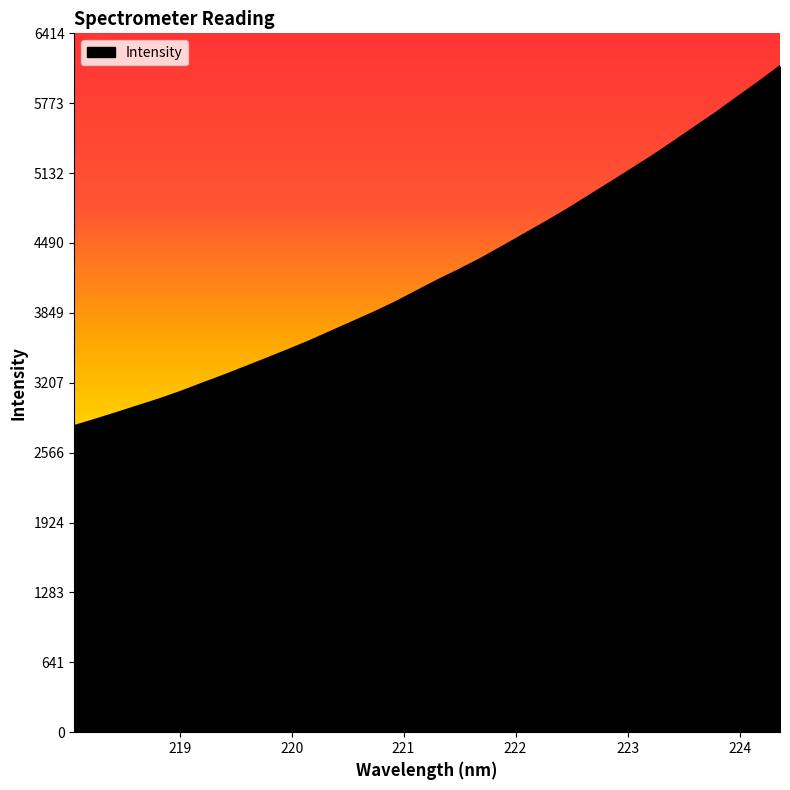

What is the smallest value displayed?

2806.9